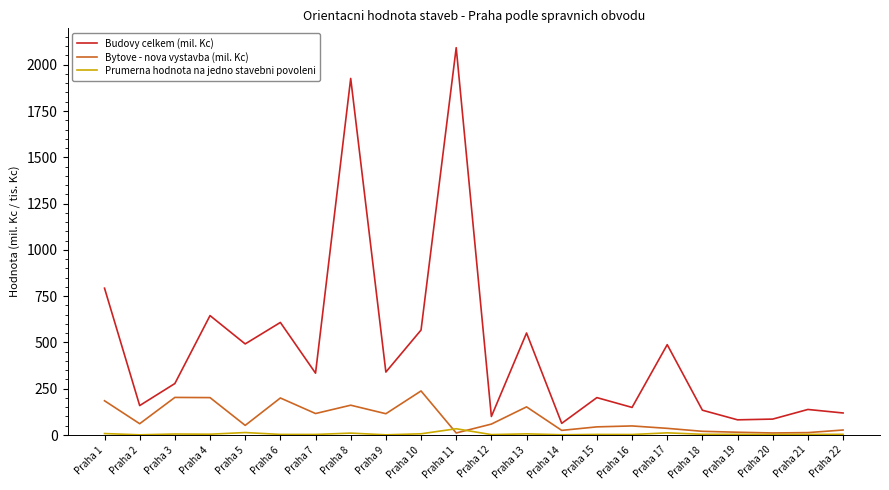

The value of Prumerna hodnota na jedno stavebni povoleni at Praha 10 is 6.6. True or false?

True